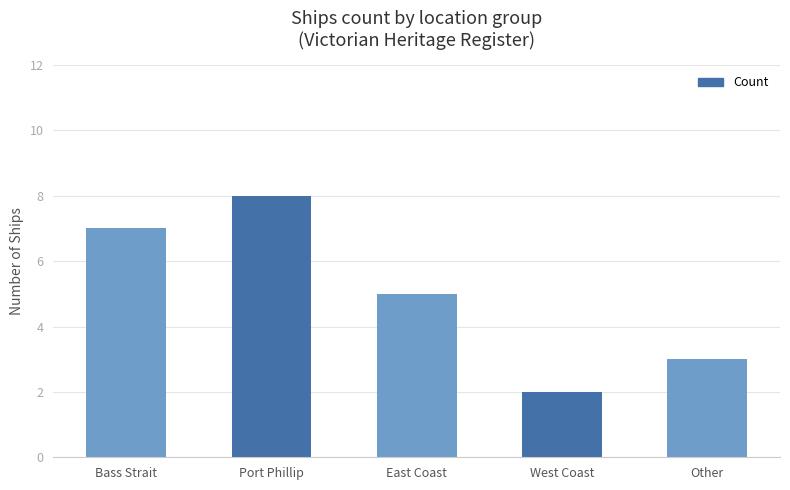

The chart shows a value of 5 at East Coast. True or false?

True